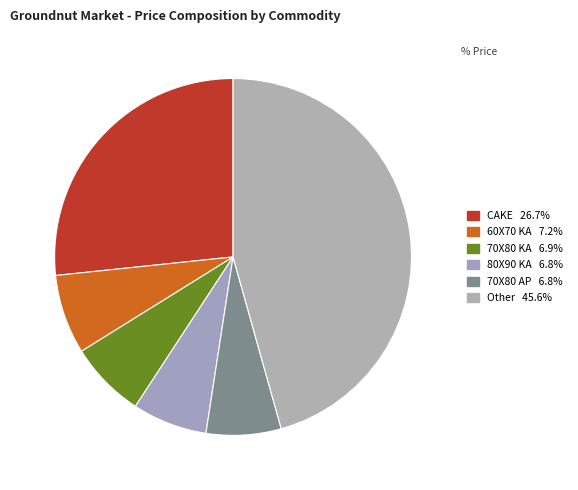

Is there a majority slice in this chart?

No